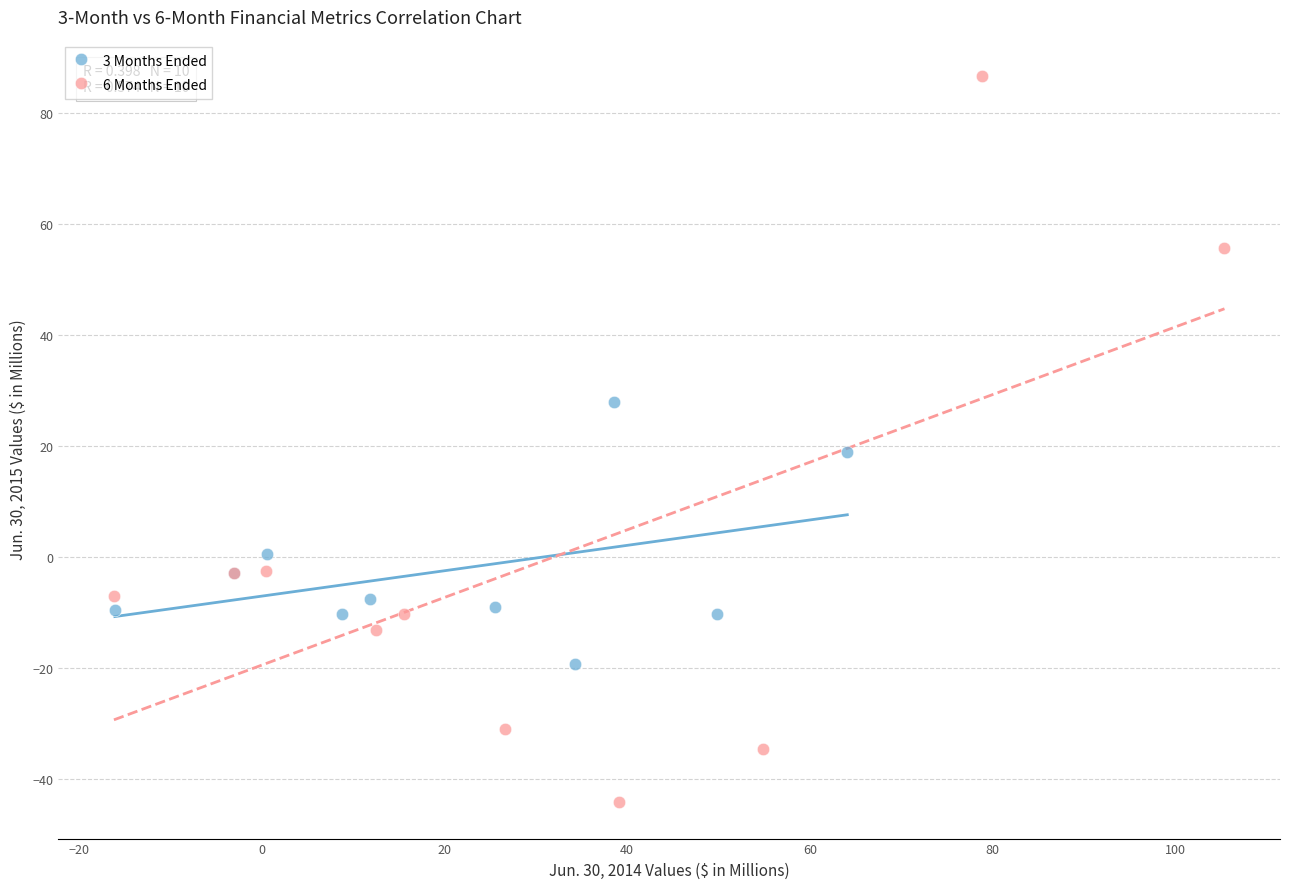

What are all the series names shown in the legend?

3 Months Ended, 6 Months Ended